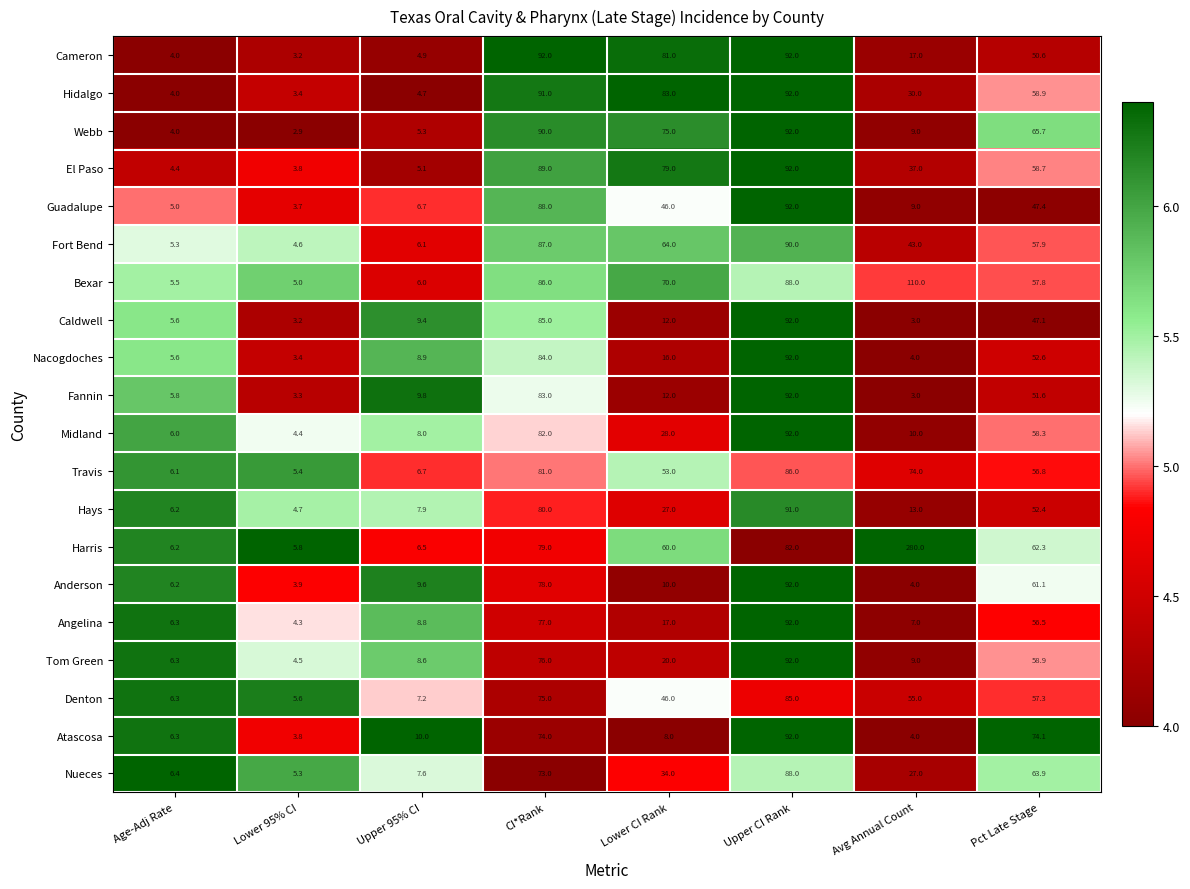

What is the spread (max minus min) of values at Upper 95% CI?

5.3